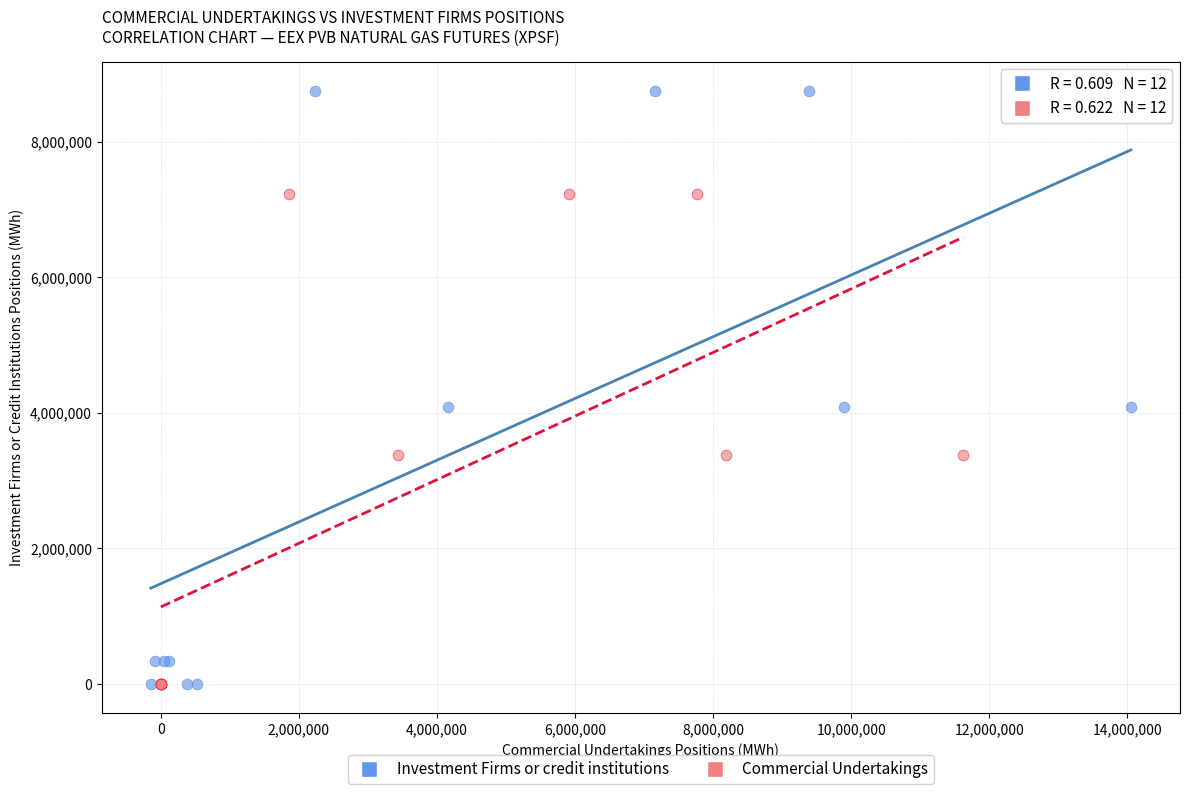

Which series reaches the maximum Y coordinate?

Investment Firms or credit institutions